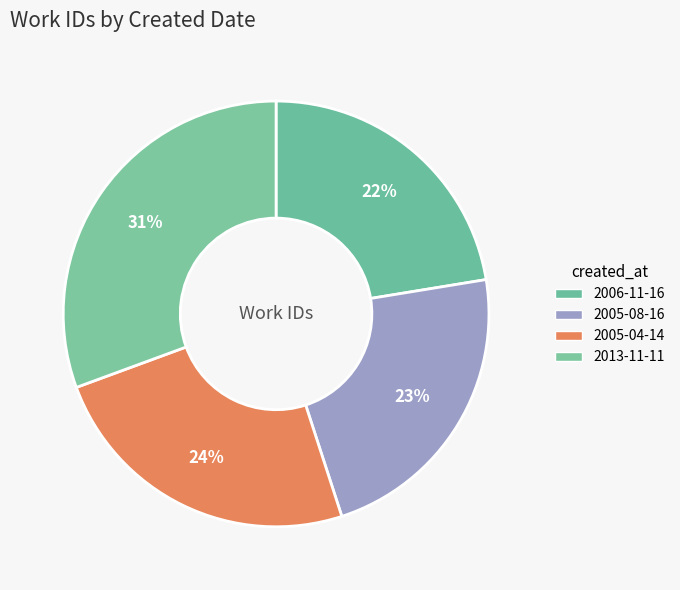

To the nearest percent, what is the average slice percentage?

25%